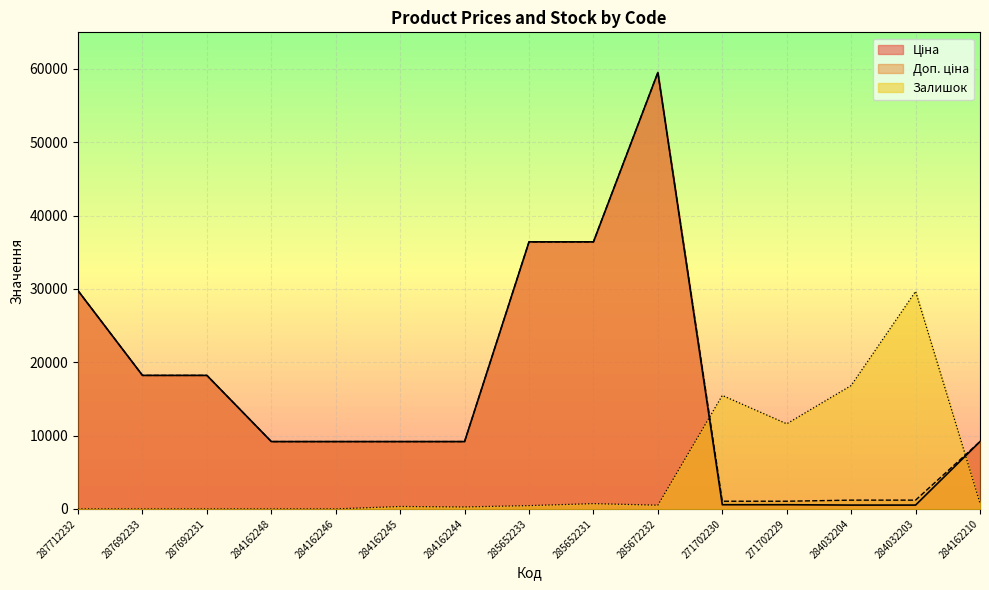

Is the value of Залишок at 284162245 greater than the value of Доп. ціна at 271702230?

No